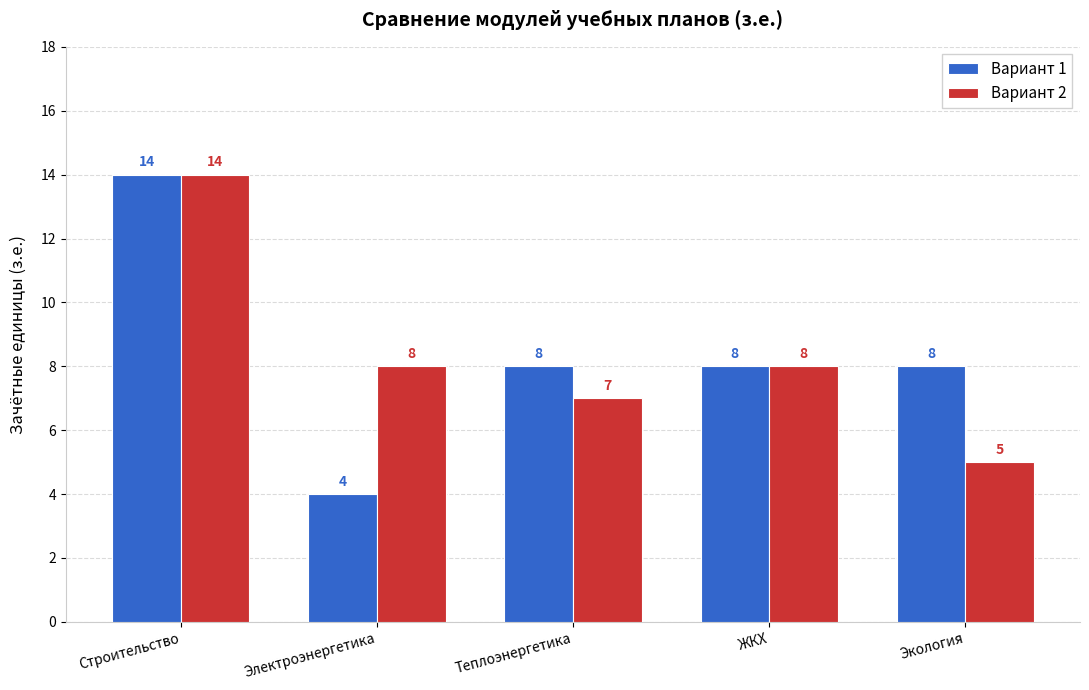

What is the sum of the Вариант 1 values at Экология and ЖКХ?

16